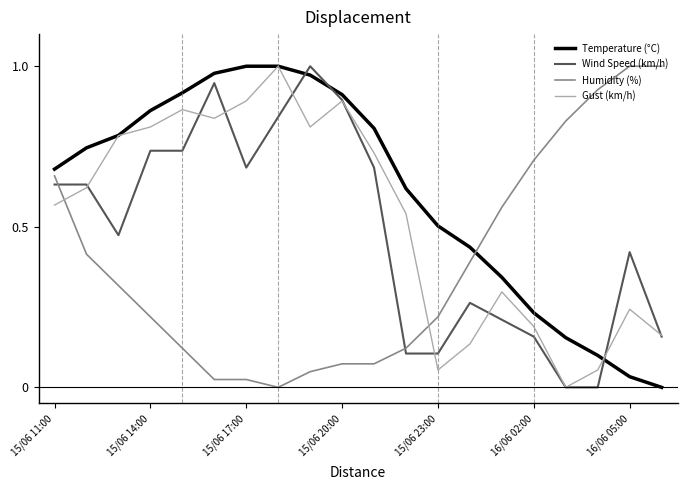

List the series in order of their overall mean, highest first.

Temperature (°C), Gust (km/h), Wind Speed (km/h), Humidity (%)